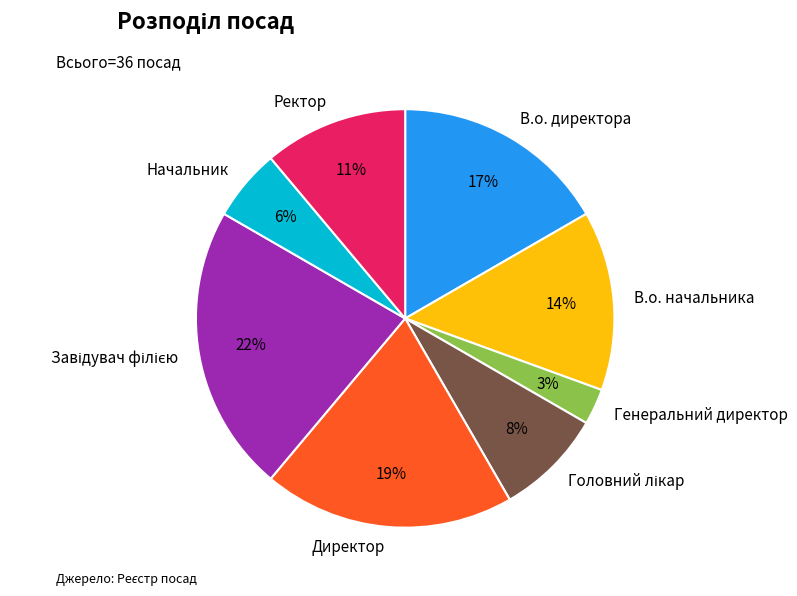

To the nearest percent, what is the difference between the Директор and Ректор slice percentages?

8%